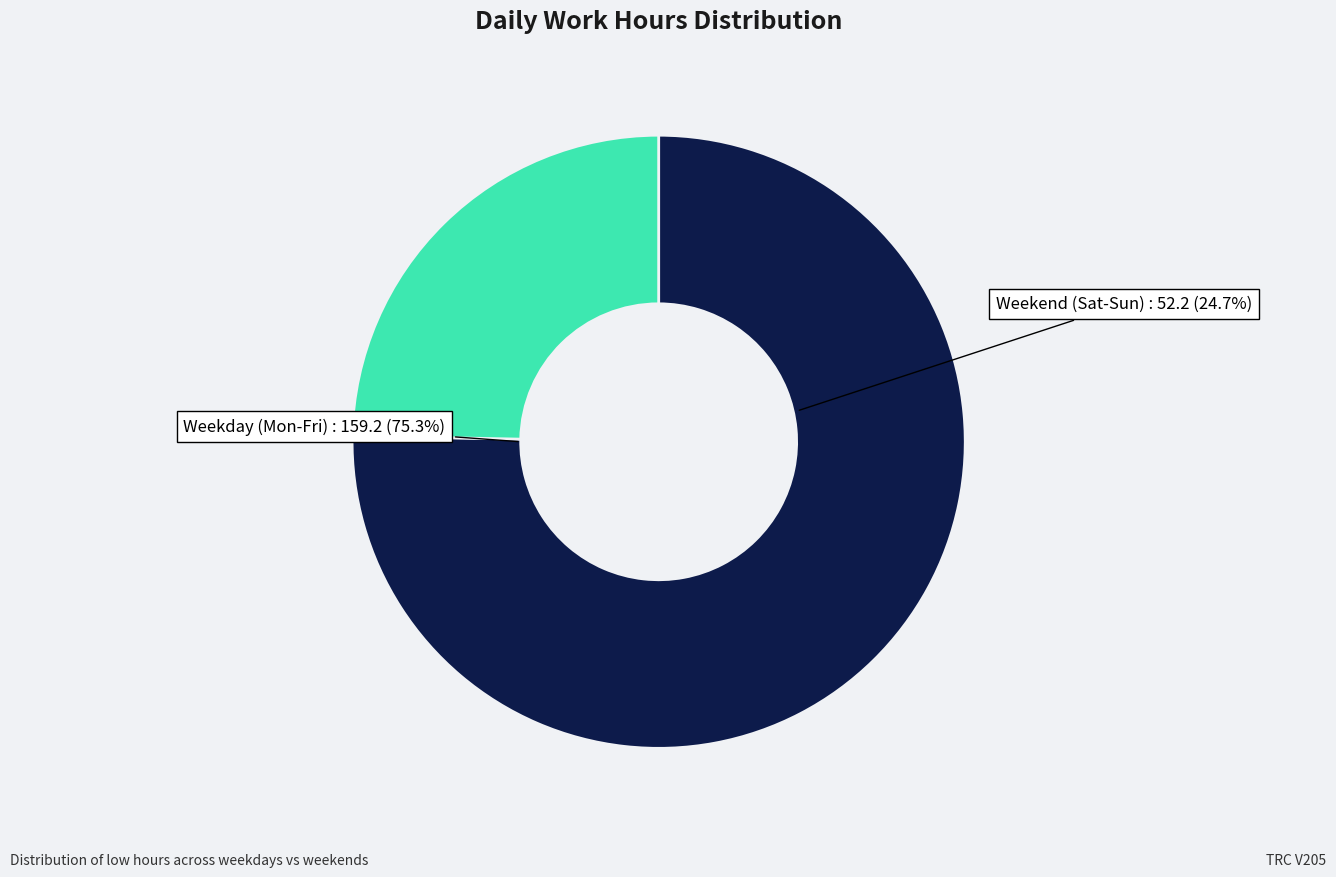

The Fri slice represents 18% of the pie. True or false?

False